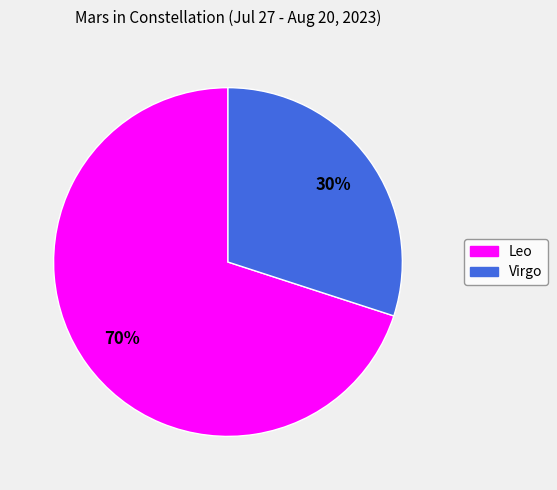

Rank the categories by value from lowest to highest.

Virgo, Leo